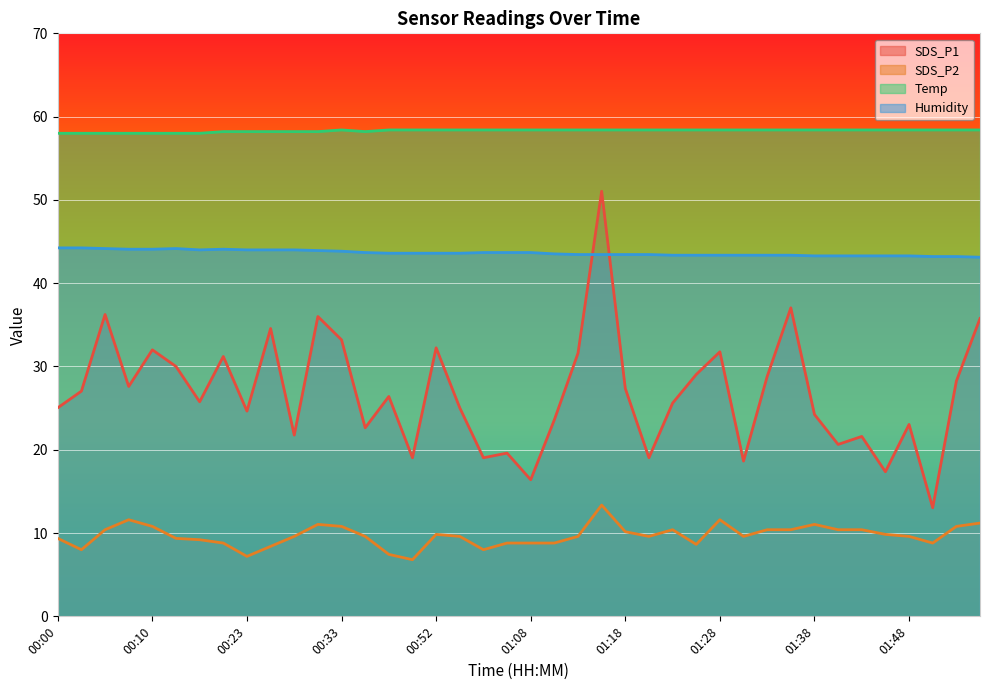

True or false: Humidity has a value of 79.0 at 00:08.

False